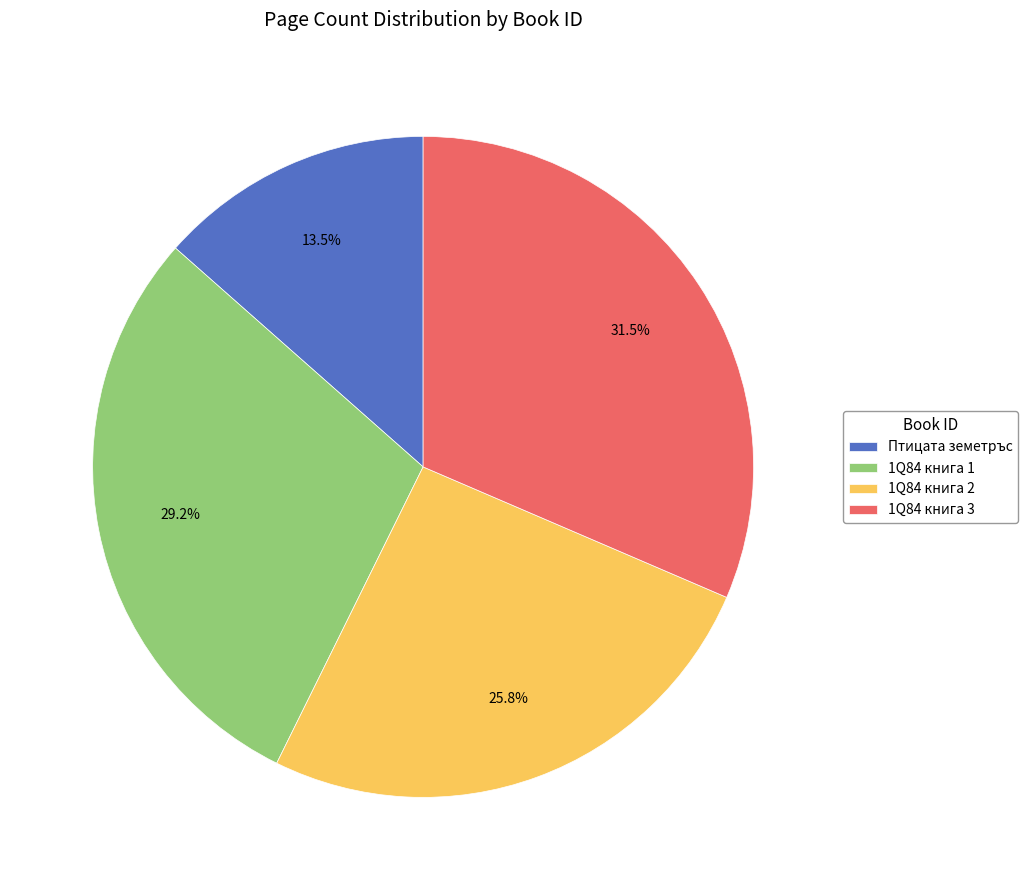

Is there a majority slice in this chart?

No